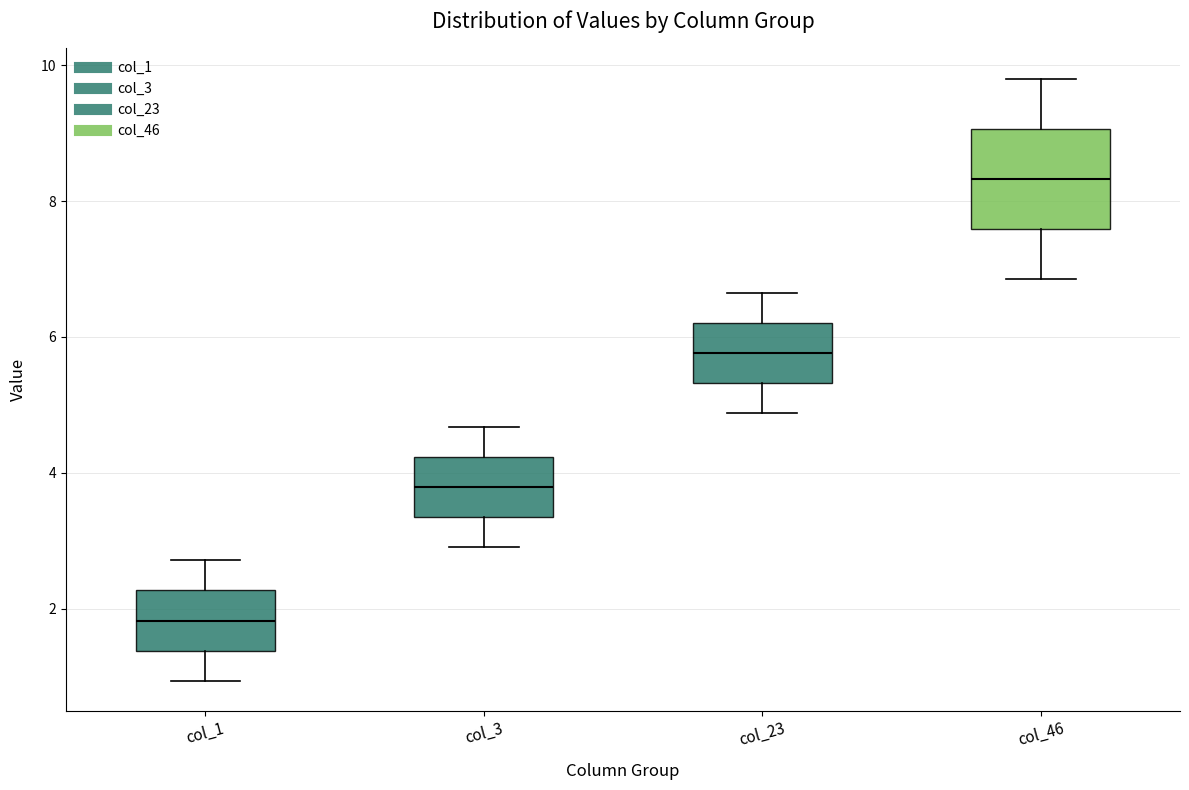

Reading left to right, read every box against the y-axis: the position of its median line, the range the box covers, and the ends of its whiskers. The values are not printed on the chart, so give them approximately, as read against the axis.

col_1: median 1.8, box 1.4 to 2.2, whiskers 1.0 to 2.8
col_3: median 3.8, box 3.4 to 4.2, whiskers 3.0 to 4.6
col_23: median 5.8, box 5.4 to 6.2, whiskers 4.8 to 6.6
col_46: median 8.4, box 7.6 to 9.0, whiskers 6.8 to 9.8